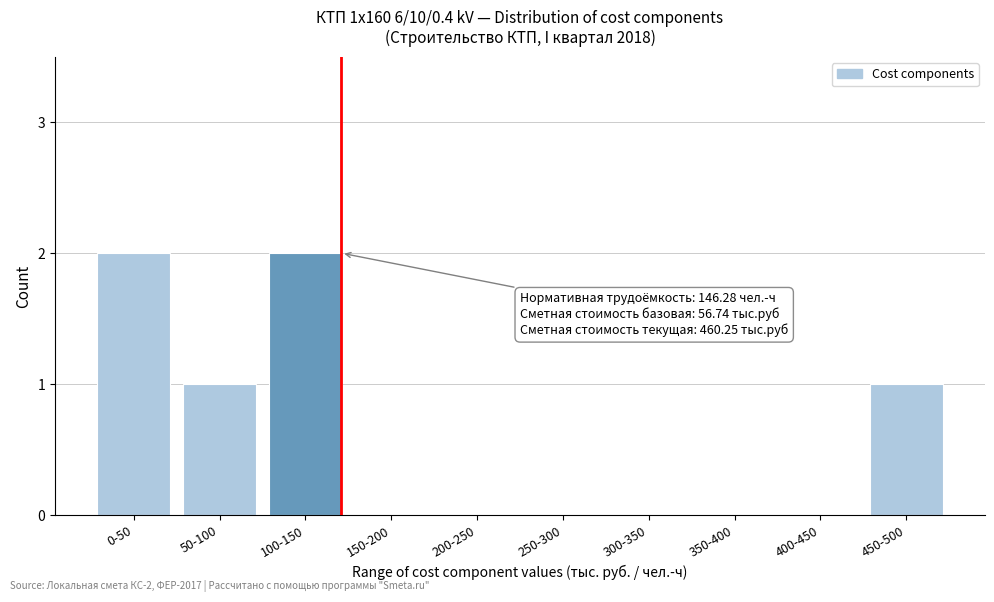

Reading left to right, transcribe all the data shown in this chart.

0-50=2	50-100=1	100-150=2	150-200=0	200-250=0	250-300=0	300-350=0	350-400=0	400-450=0	450-500=1